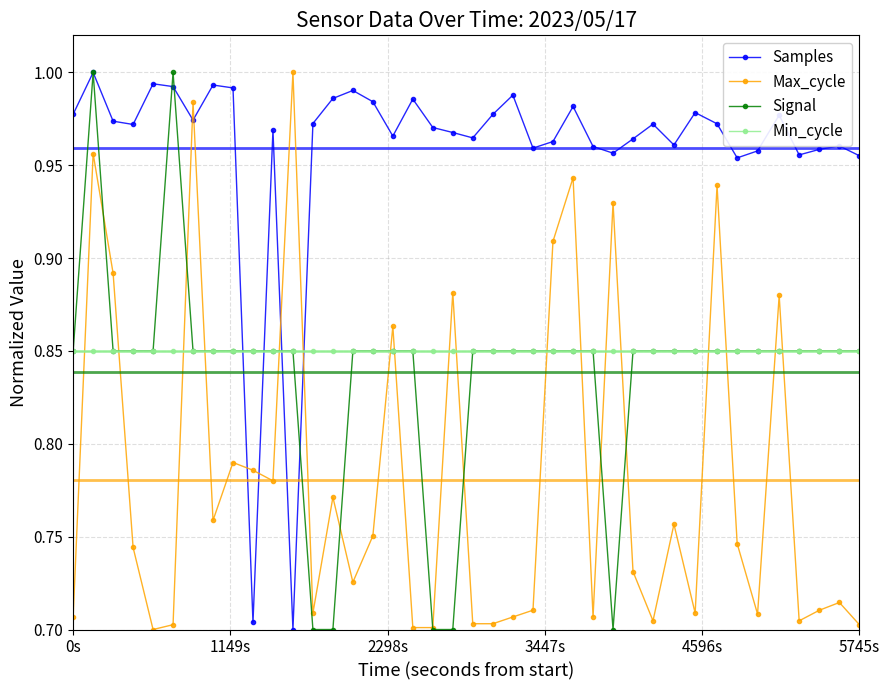

True or false: Signal has more than 1 interior local peaks.

True